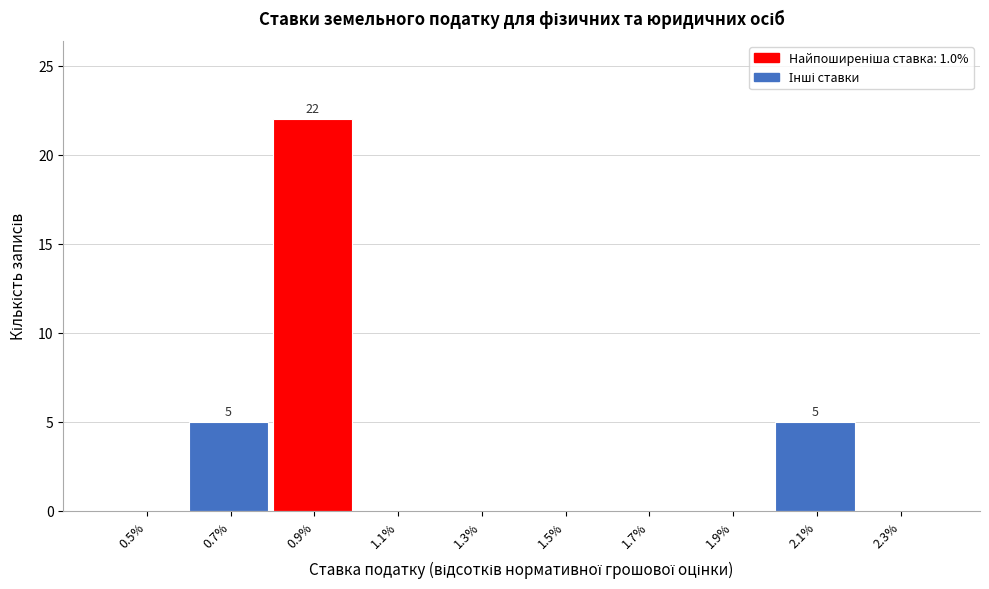

Reading left to right, what are all the values shown in this chart?

0.5%=0	0.7%=5	0.9%=22	1.1%=0	1.3%=0	1.5%=0	1.7%=0	1.9%=0	2.1%=5	2.3%=0